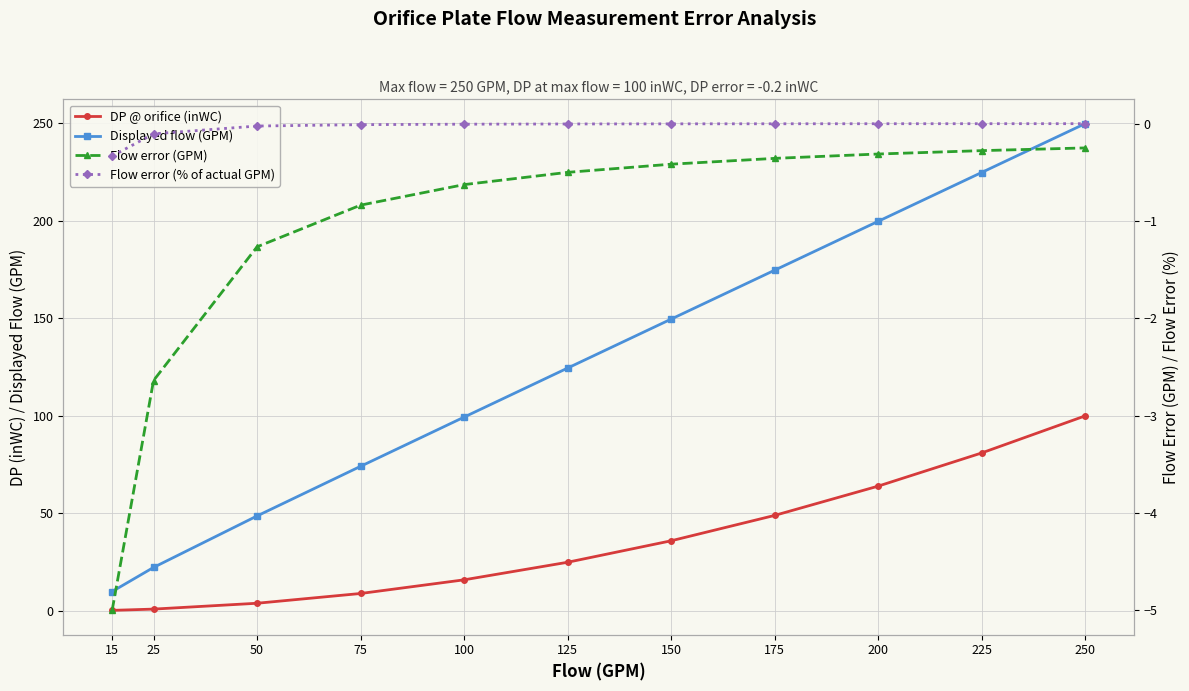

What is the spread (max minus min) of values at 150?

150.0